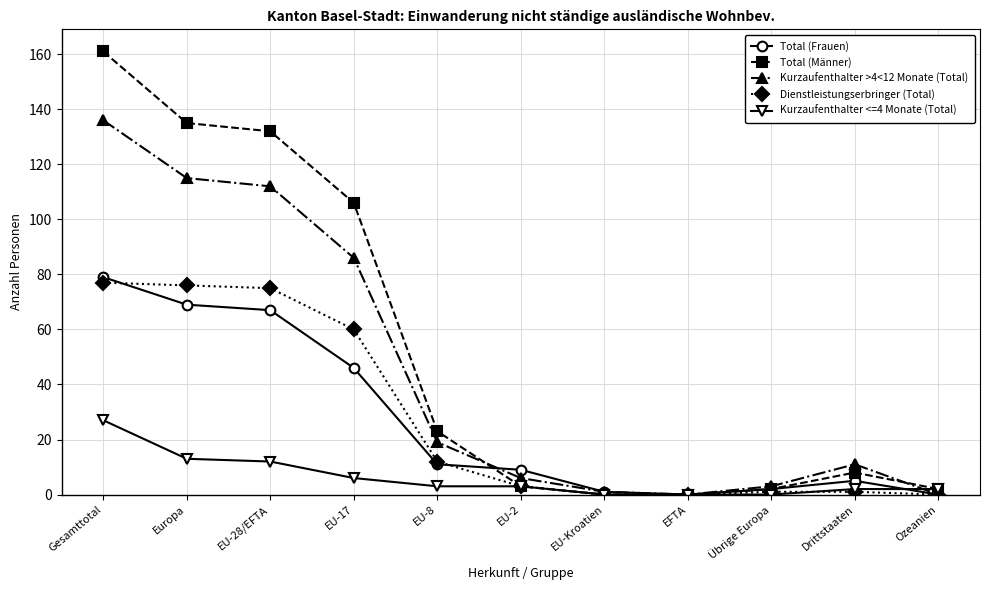

What is the sum of the Kurzaufenthalter <=4 Monate (Total) values at Gesamttotal and EU-17?

33